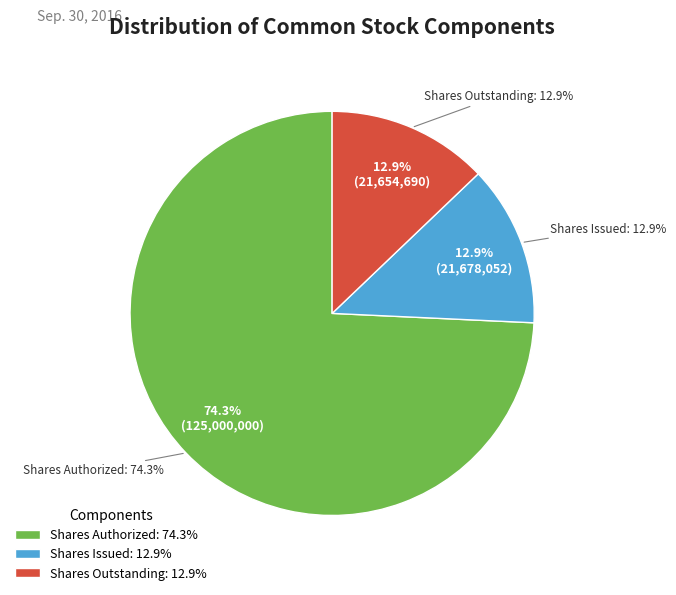

Is there a majority slice in this chart?

Yes